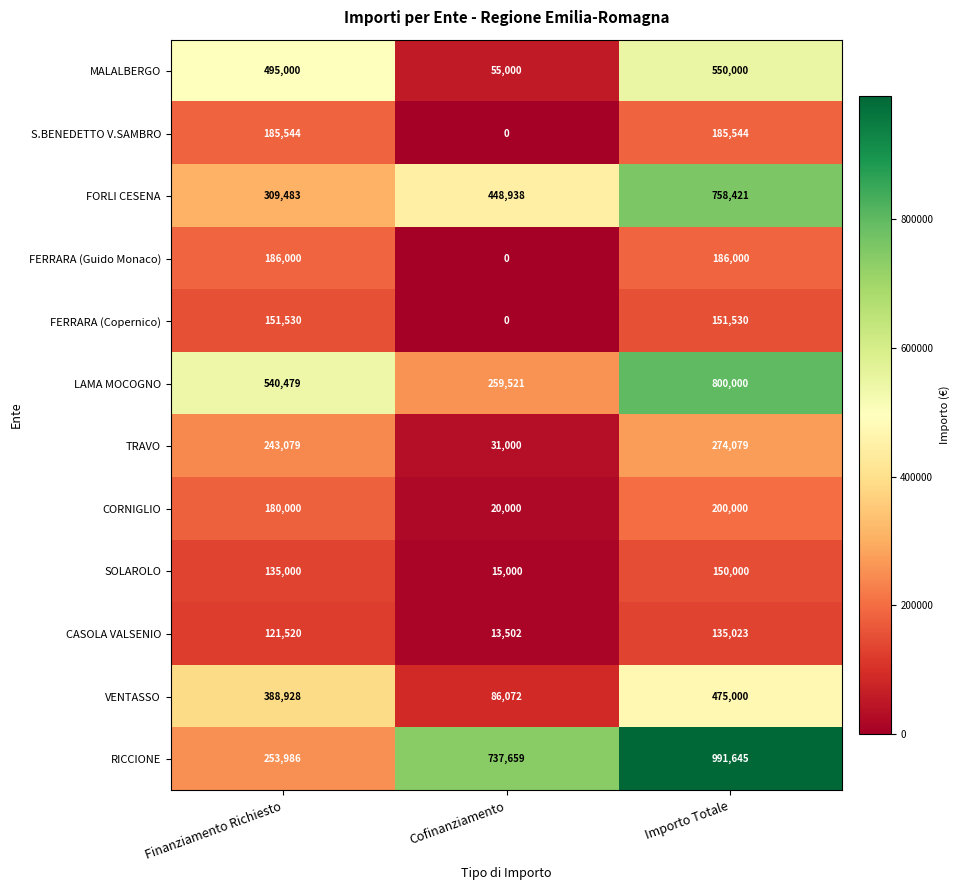

At which category is the sum across all series the highest?

Importo Totale